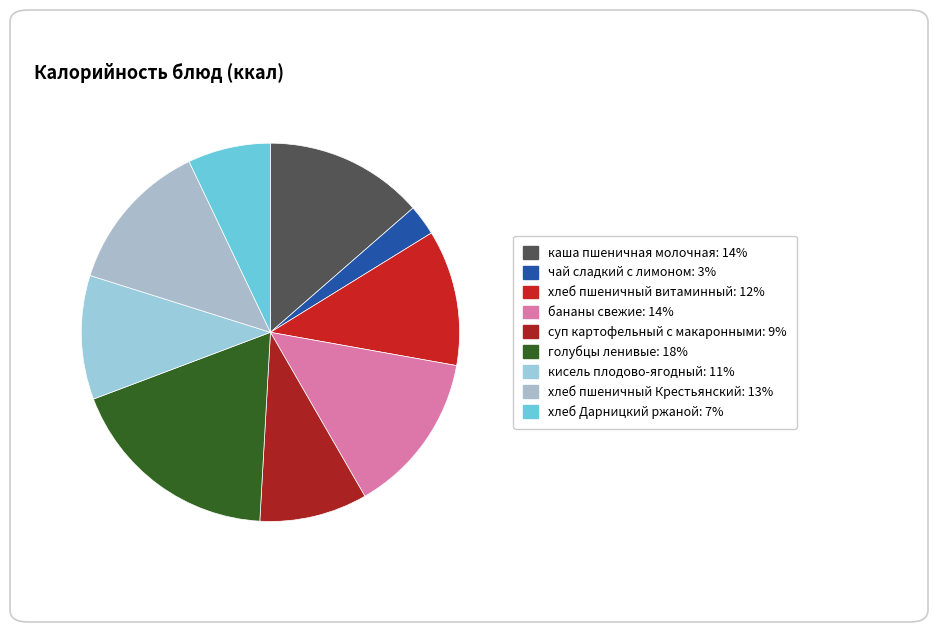

How many segments does this pie chart have?

9